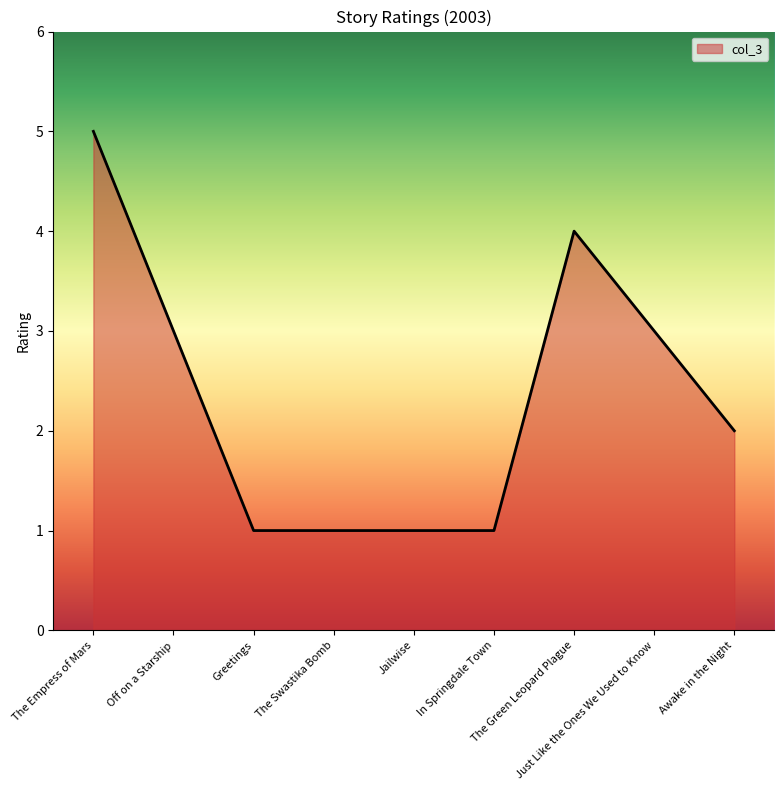

What is the maximum value shown in the chart?

5